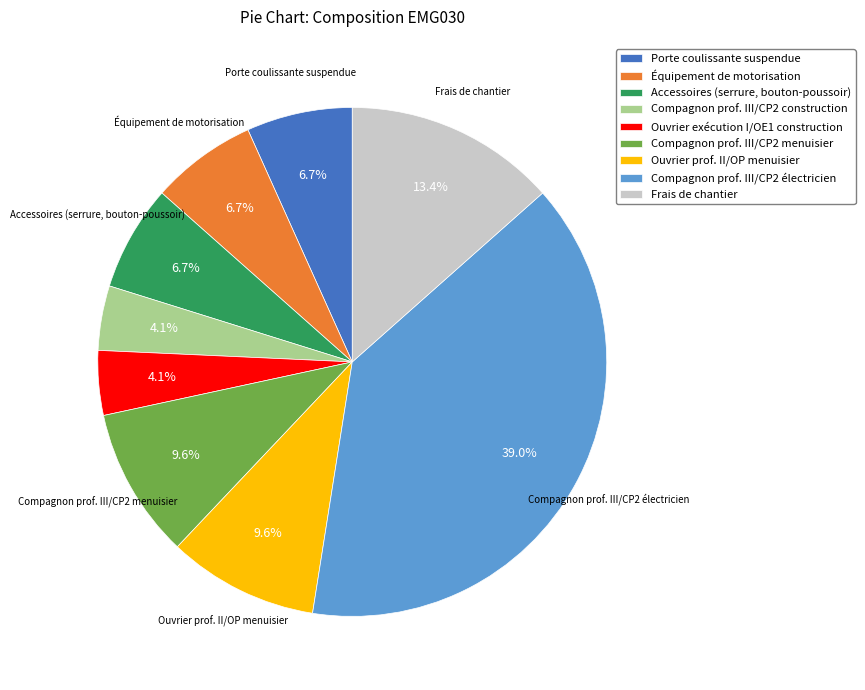

To the nearest percent, what is the difference between the largest and smallest slice percentages?

35%